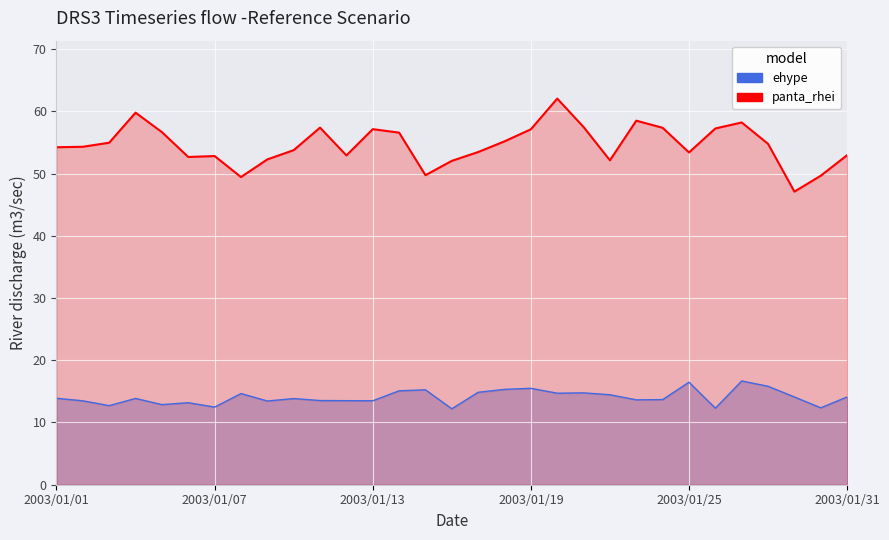

How many categories are shown in the chart?

31